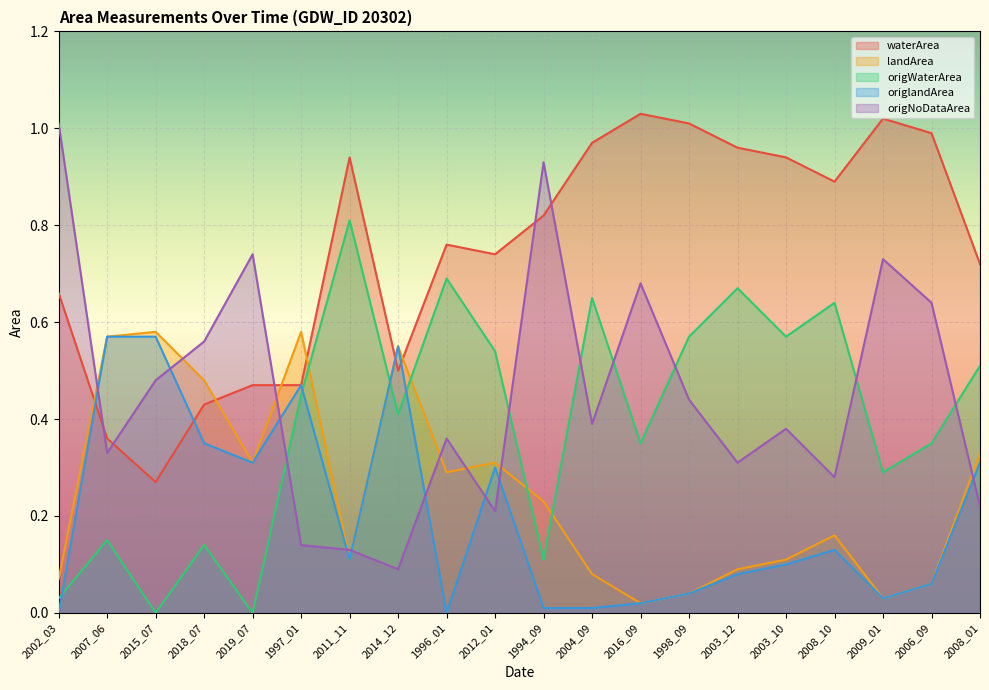

Rank the series at 2003_10 from highest to lowest value.

waterArea, origWaterArea, origNoDataArea, landArea, origlandArea